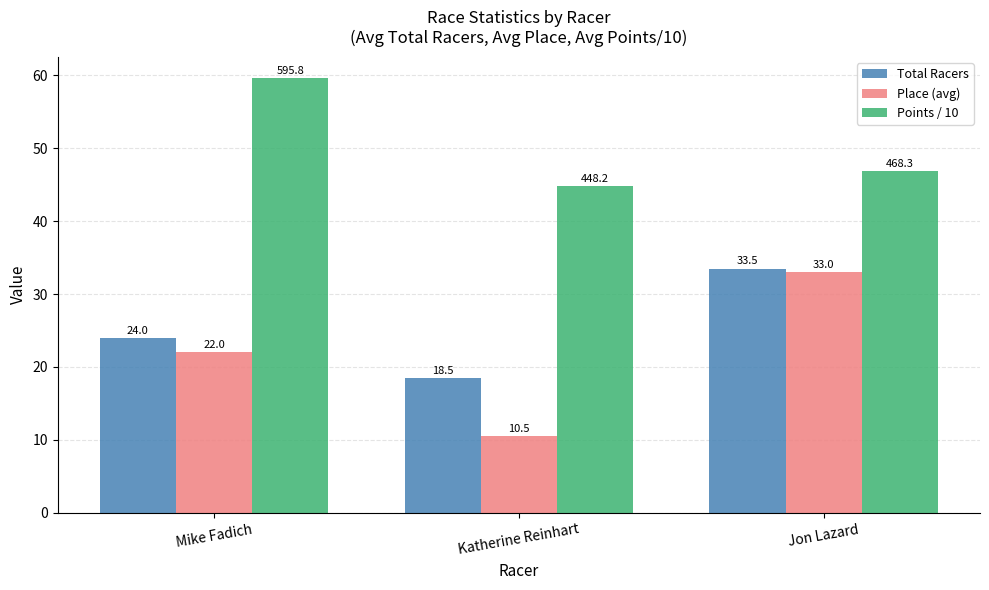

List the labels in order of Points / 10 value, smallest first.

Katherine Reinhart, Jon Lazard, Mike Fadich